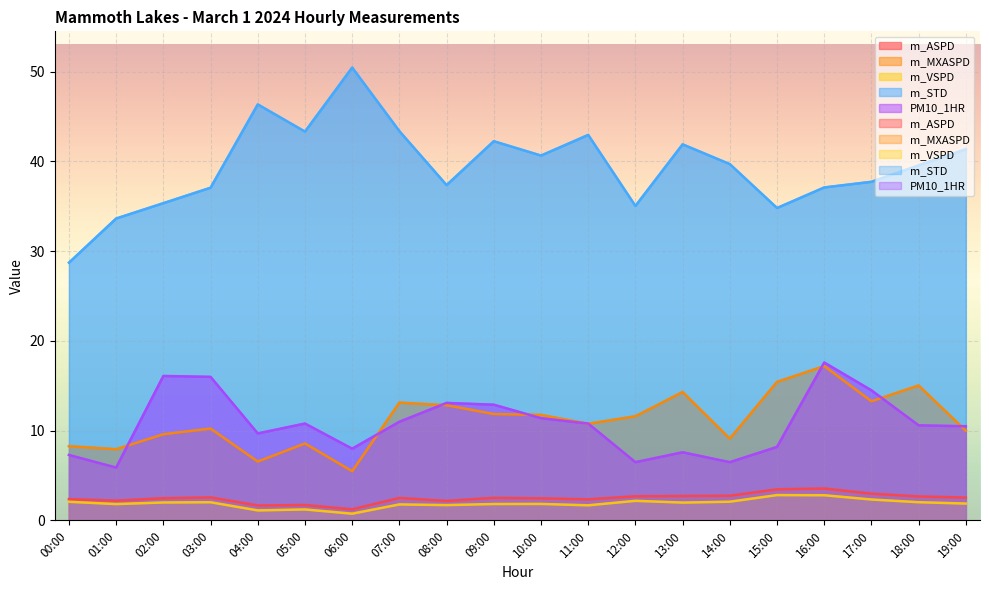

What is the total value across all series at 08:00?

67.2